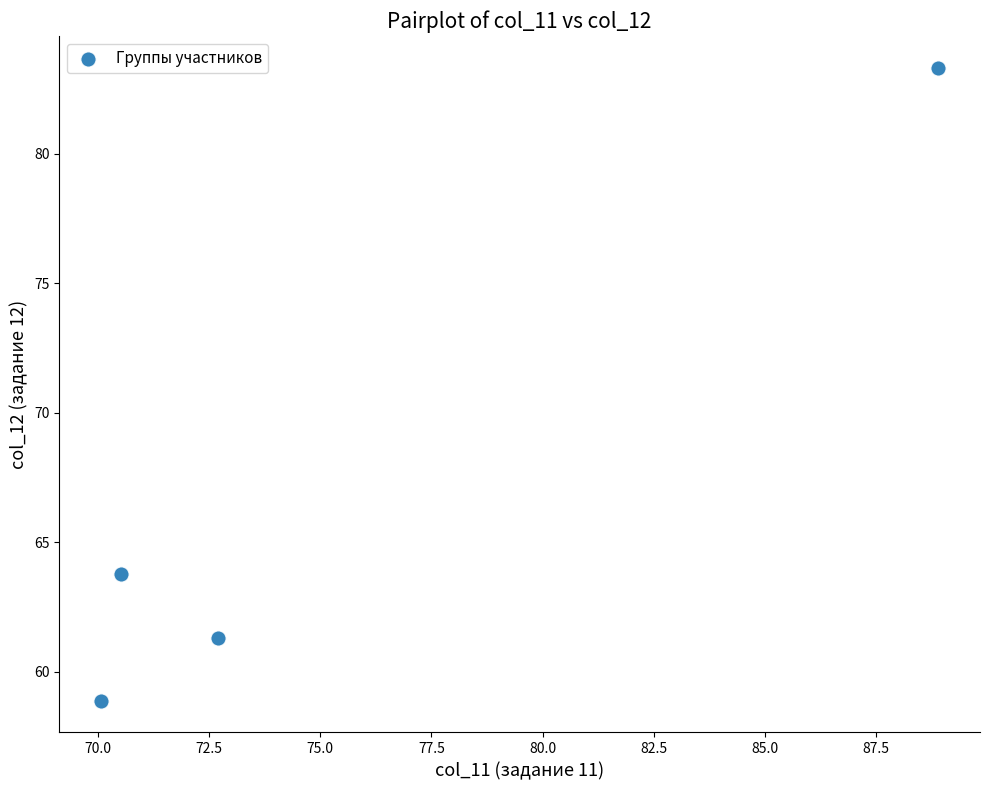

What is the range of X values (max minus min)?

18.8